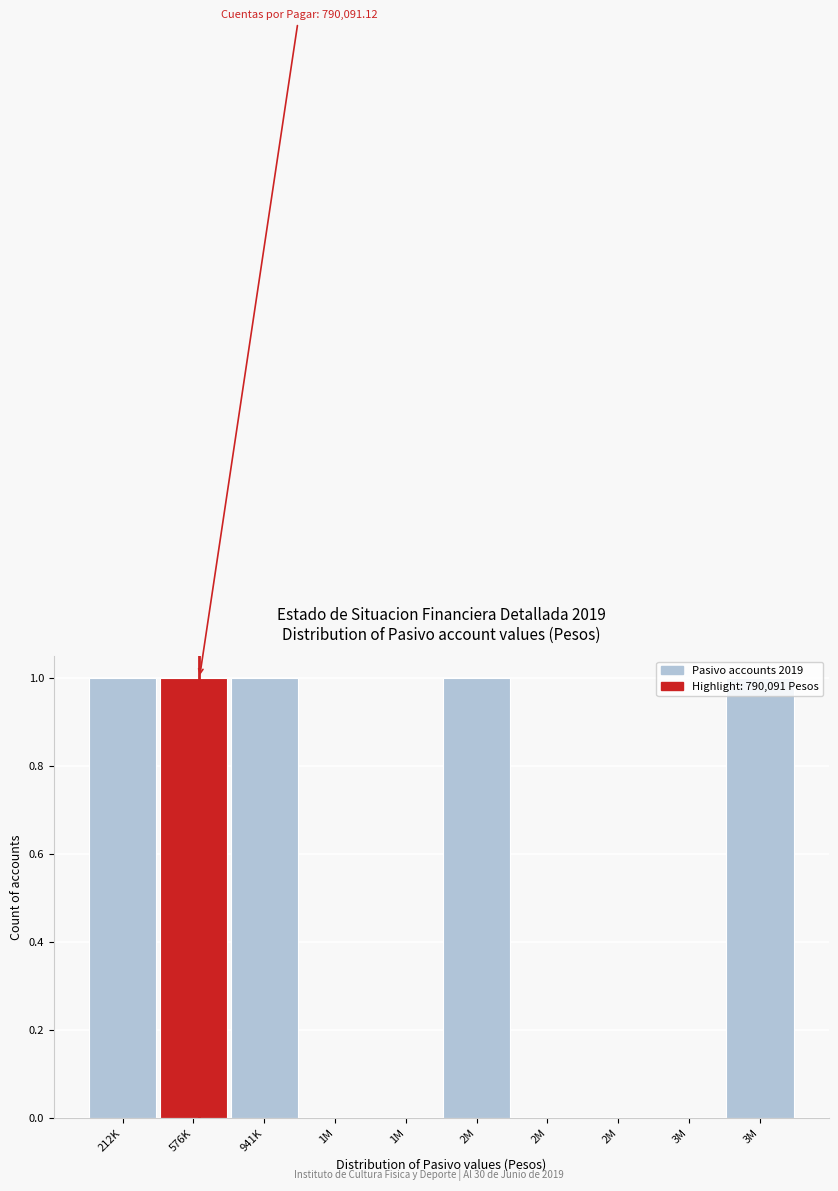

How many data points does each series have?

10